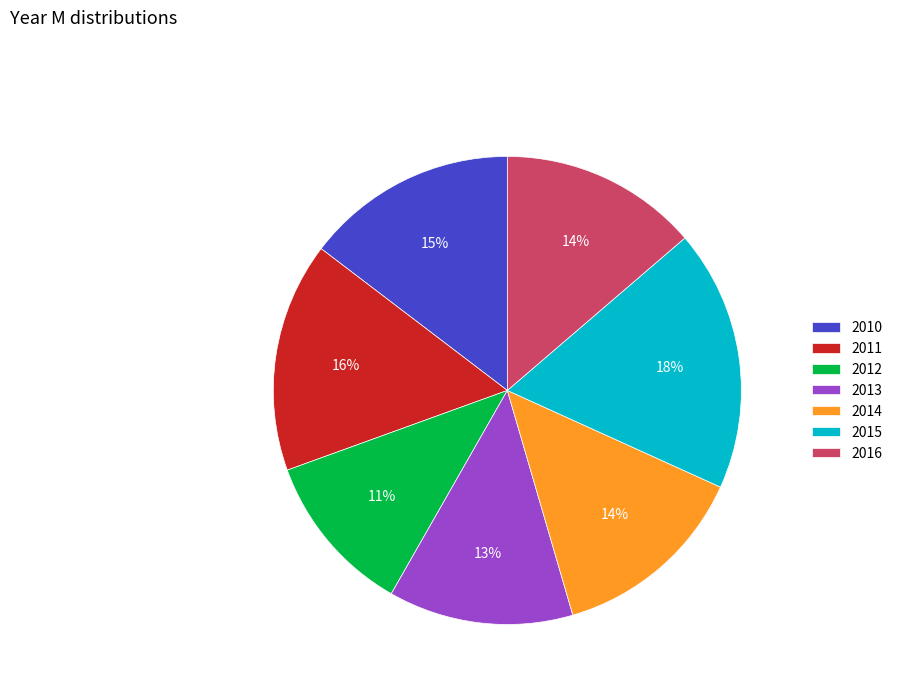

Is 2012 the majority of the pie?

No